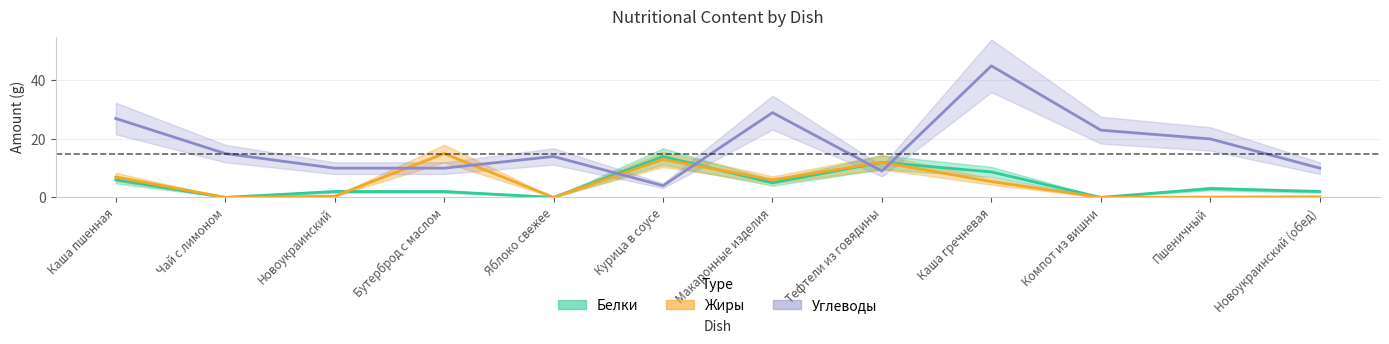

How many positive values does the Белки series have?

9